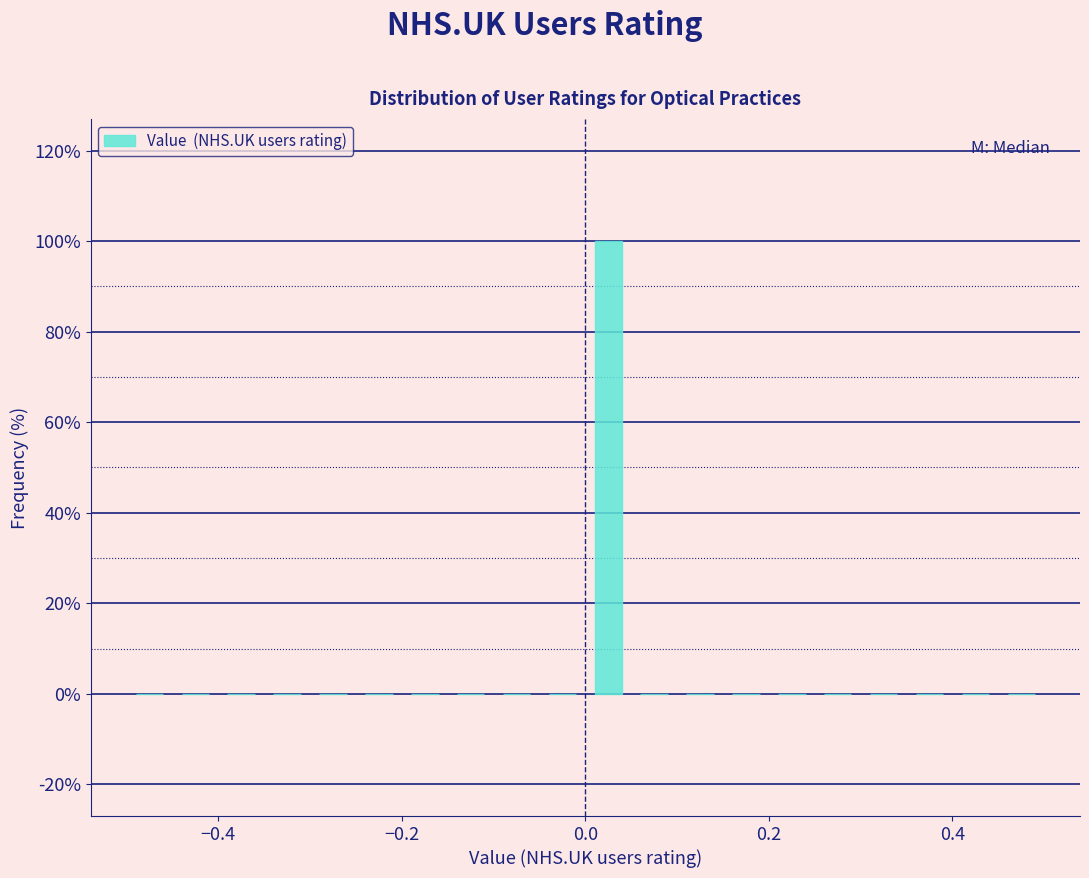

Around what value on the x-axis is the tallest bar? Give the approximate position of its centre, as read against the axis.

0.02